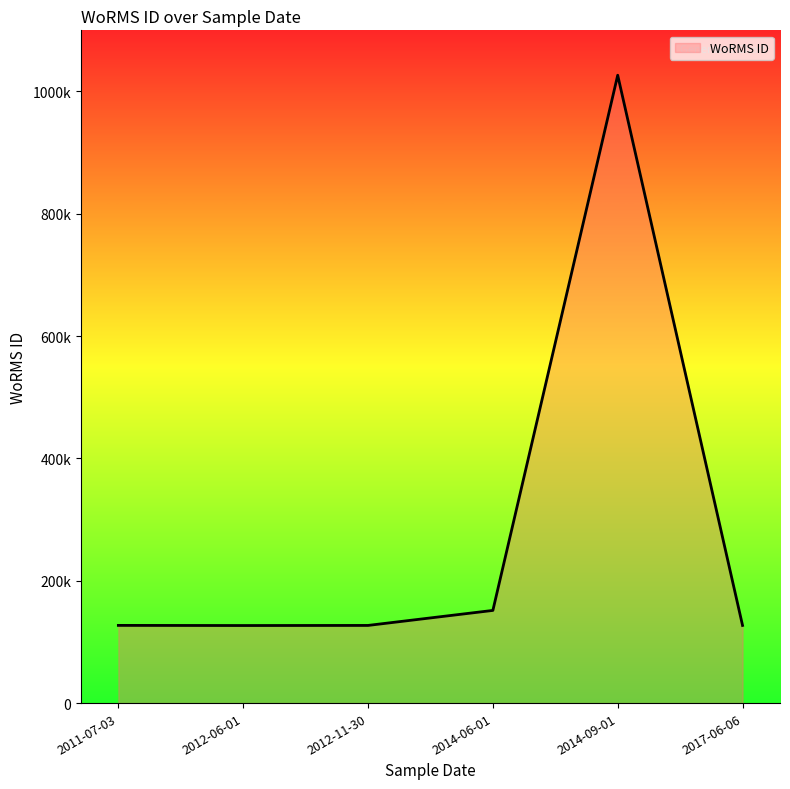

What is the ratio of the value at 2011-07-03 to the value at 2012-06-01?

1.0